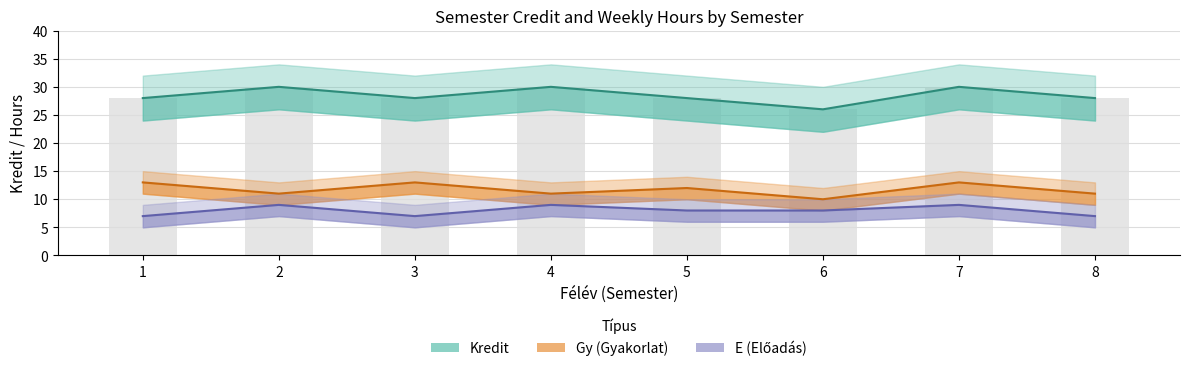

How many values in the Gy (Gyakorlat) series exceed 12?

3